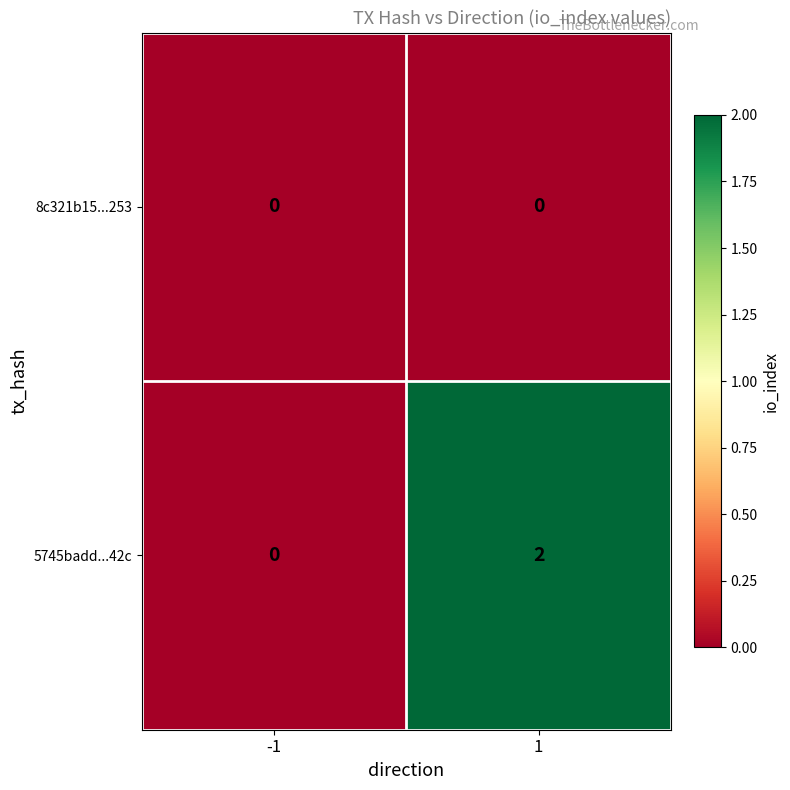

Reading right to left, what are all the values shown in this chart?

8c321b15...253: 0	0
5745badd...42c: 2	0